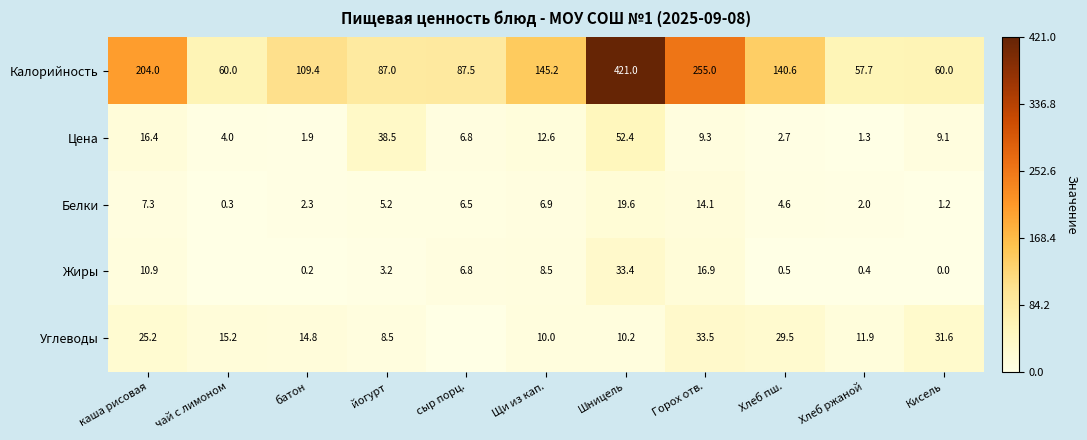

At Хлеб пш., list the series in order from smallest to largest.

Жиры, Цена, Белки, Углеводы, Калорийность